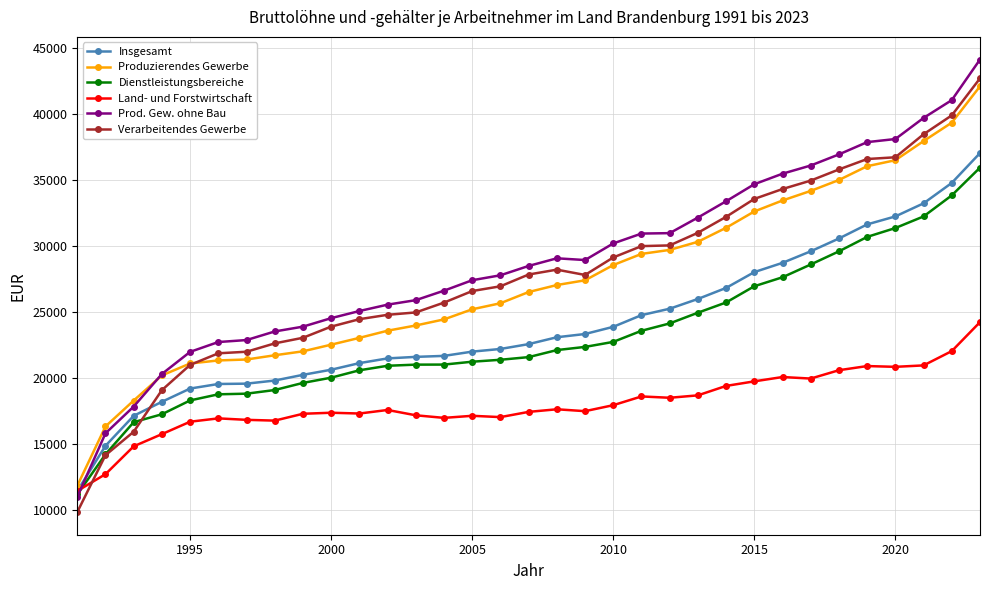

What is the maximum value for Verarbeitendes Gewerbe?

42725